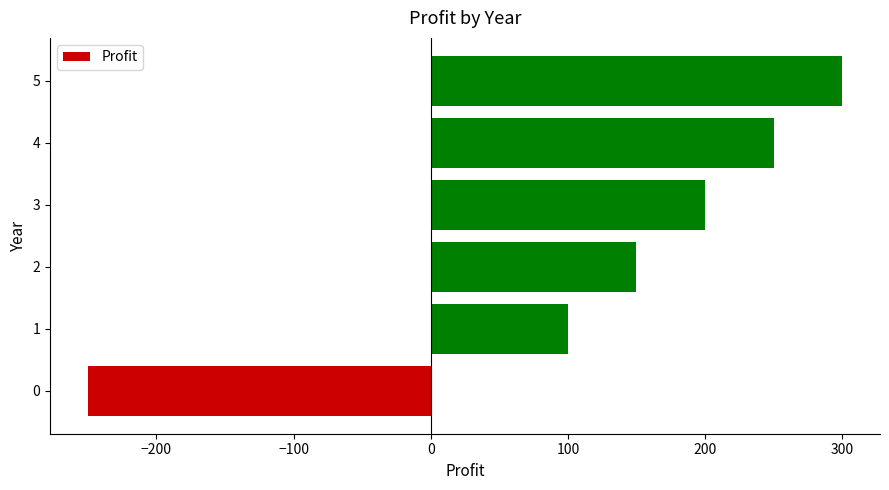

What is the smallest value displayed?

-250